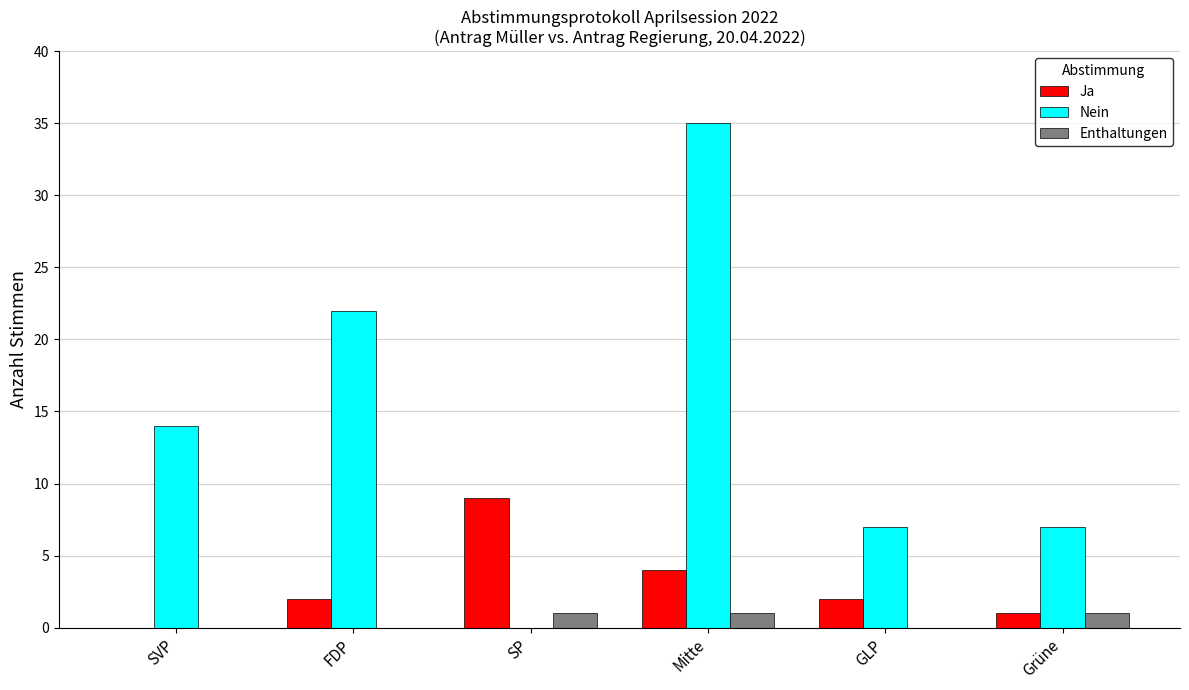

Which series has the largest range (max minus min)?

Nein